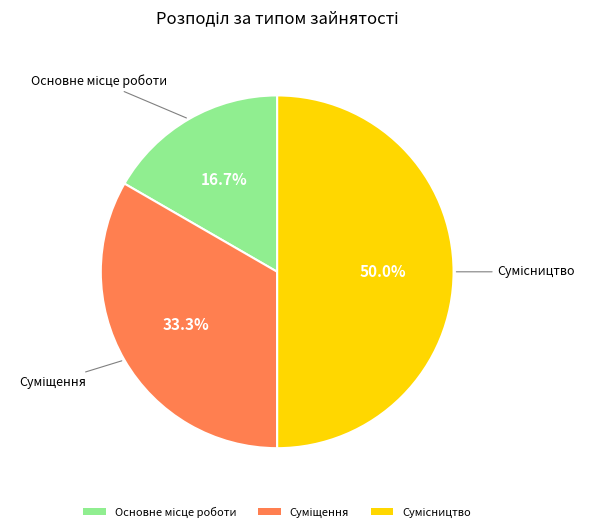

Is there any slice that represents more than half of the pie?

No